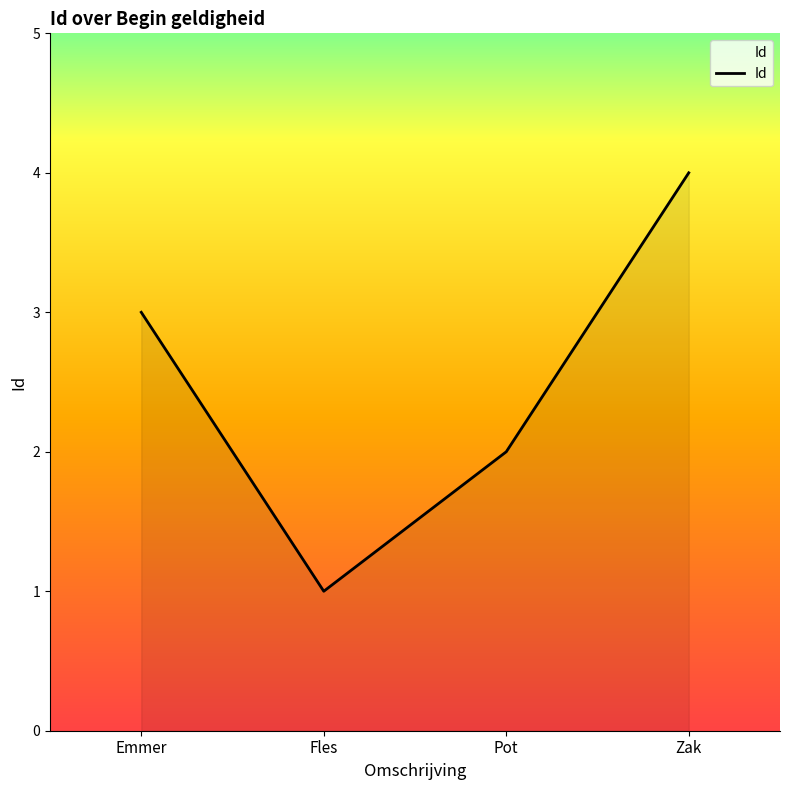

Where is the first local minimum?

Fles